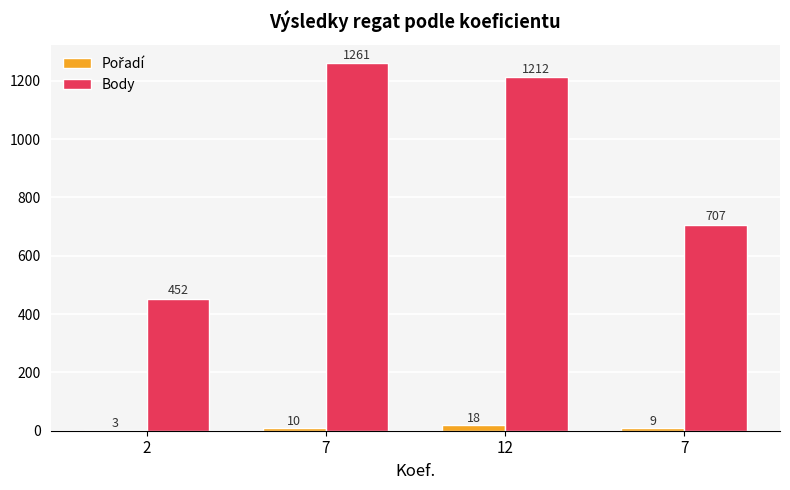

How many categories are shown in the chart?

4